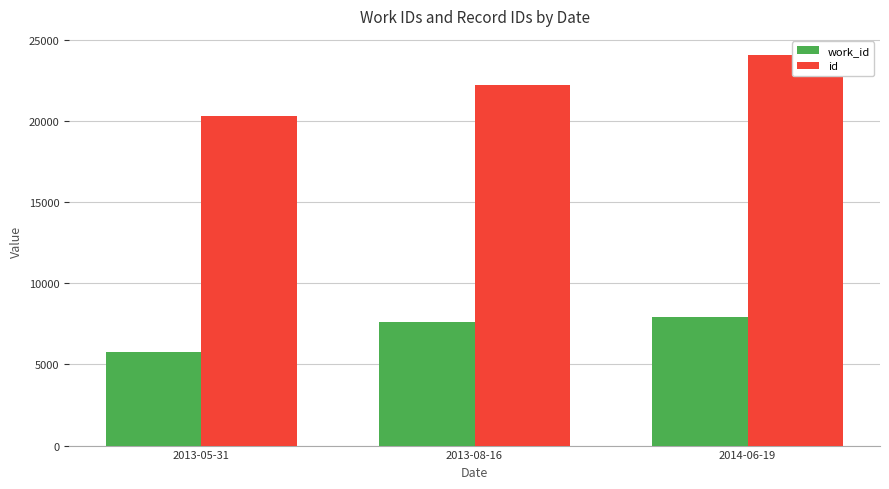

Read the work_id value at 2013-08-16.

7591